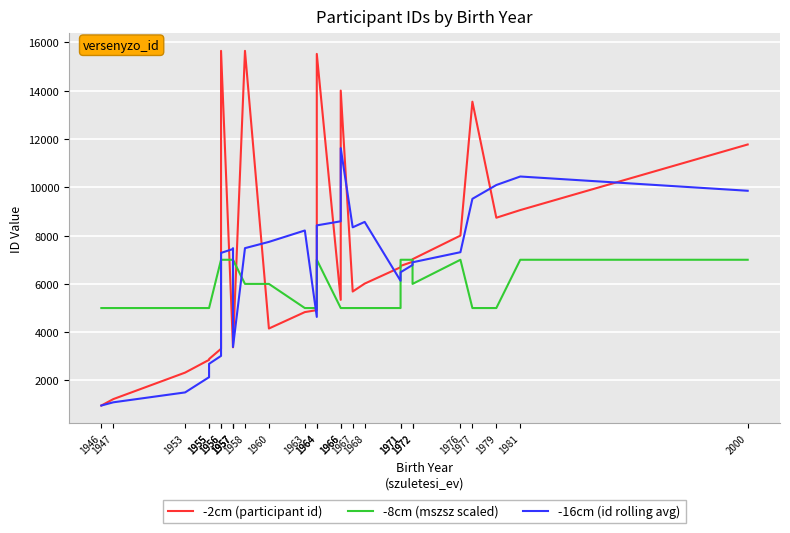

Read the -8cm (mszsz scaled) value at 1972.

7000.0